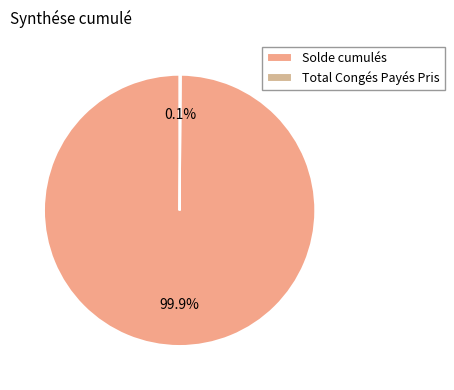

To the nearest percent, what is the difference between the largest and smallest slice percentages?

100%